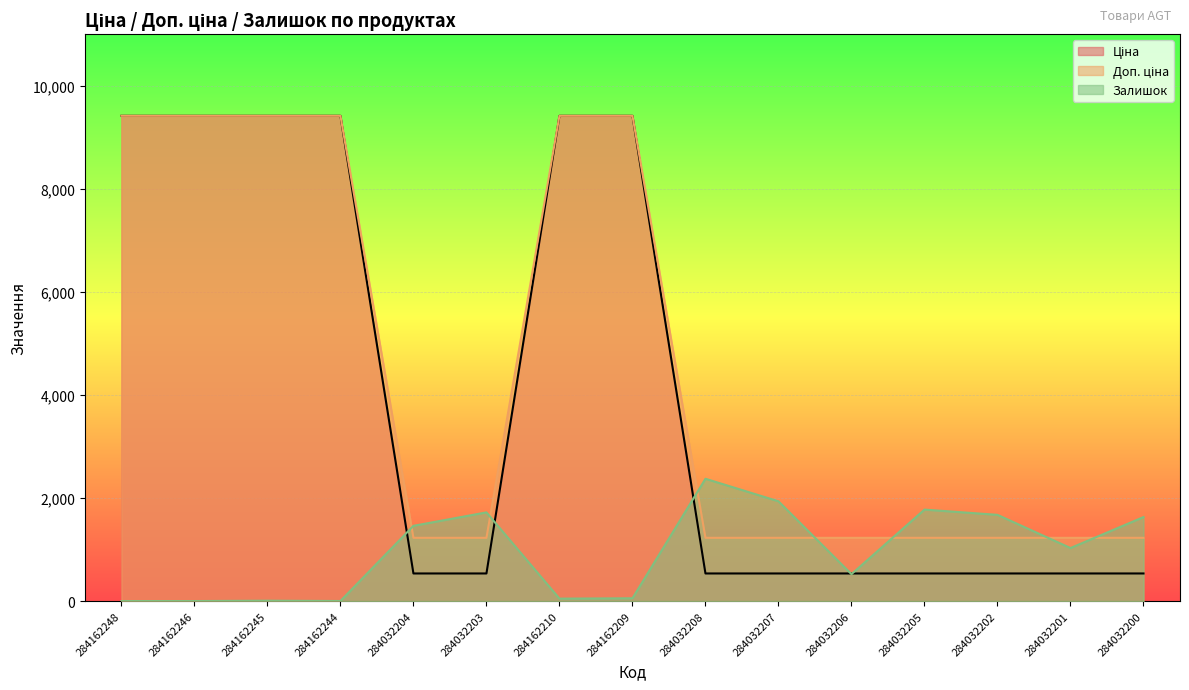

What is the difference between the highest and lowest values at 284162246?

9416.9